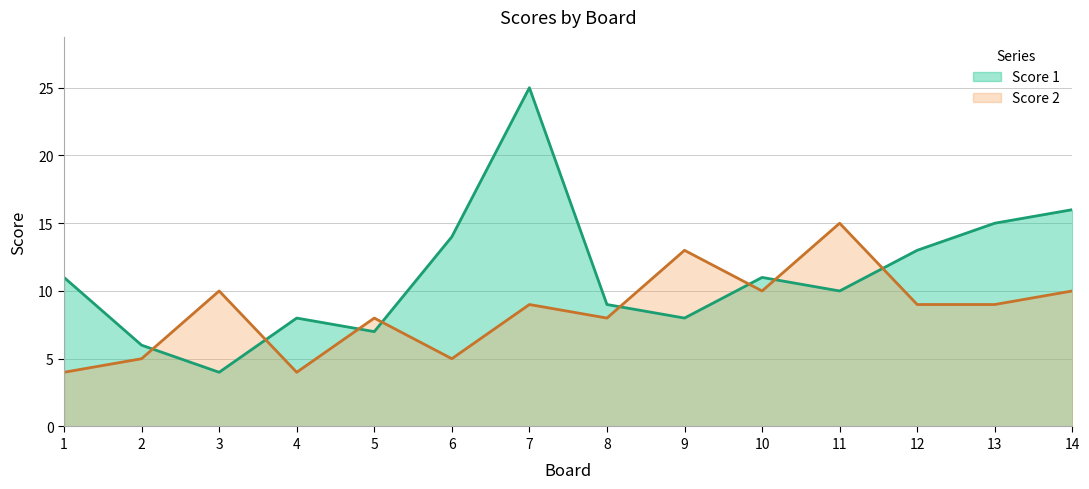

What is the difference between the maximum and minimum values in the Score 2 series?

11